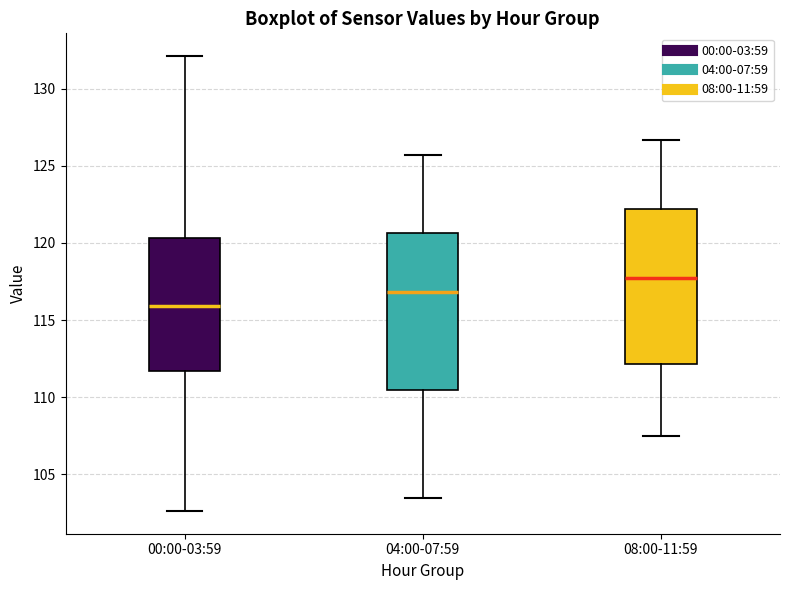

Reading left to right, read every box against the y-axis: the position of its median line, the range the box covers, and the ends of its whiskers. The values are not printed on the chart, so give them approximately, as read against the axis.

00:00-03:59: median 116.0, box 111.5 to 120.5, whiskers 102.5 to 132.0
04:00-07:59: median 117.0, box 110.5 to 120.5, whiskers 103.5 to 125.5
08:00-11:59: median 118.0, box 112.0 to 122.0, whiskers 107.5 to 126.5